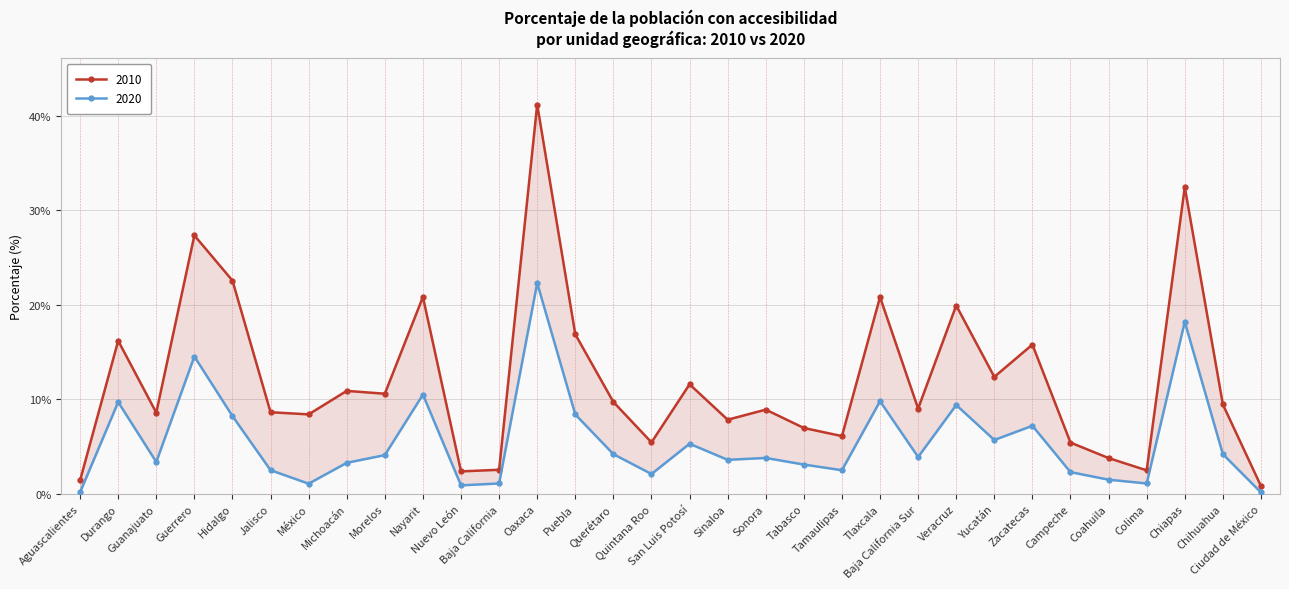

List the series in order of their peak value, highest first.

2010, 2020